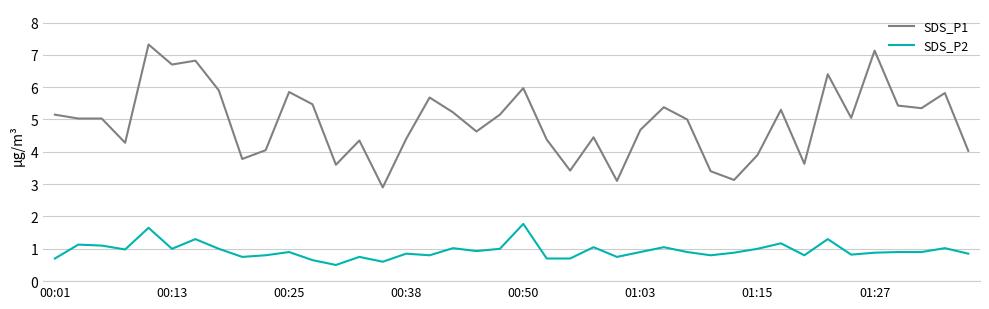

True or false: SDS_P2 and SDS_P1 intersect in this chart.

False